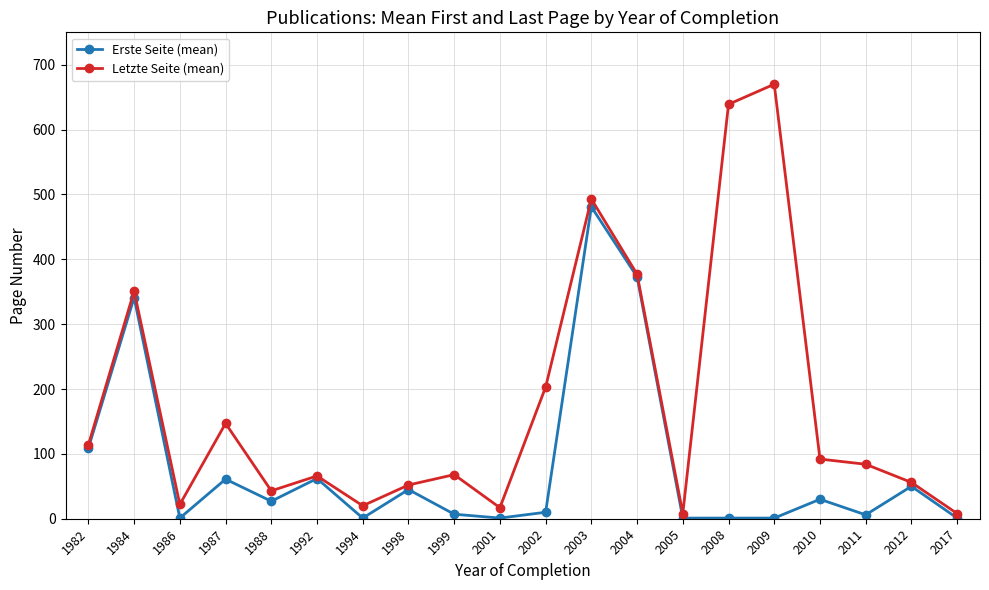

Where is the first local maximum for Letzte Seite (mean)?

1984